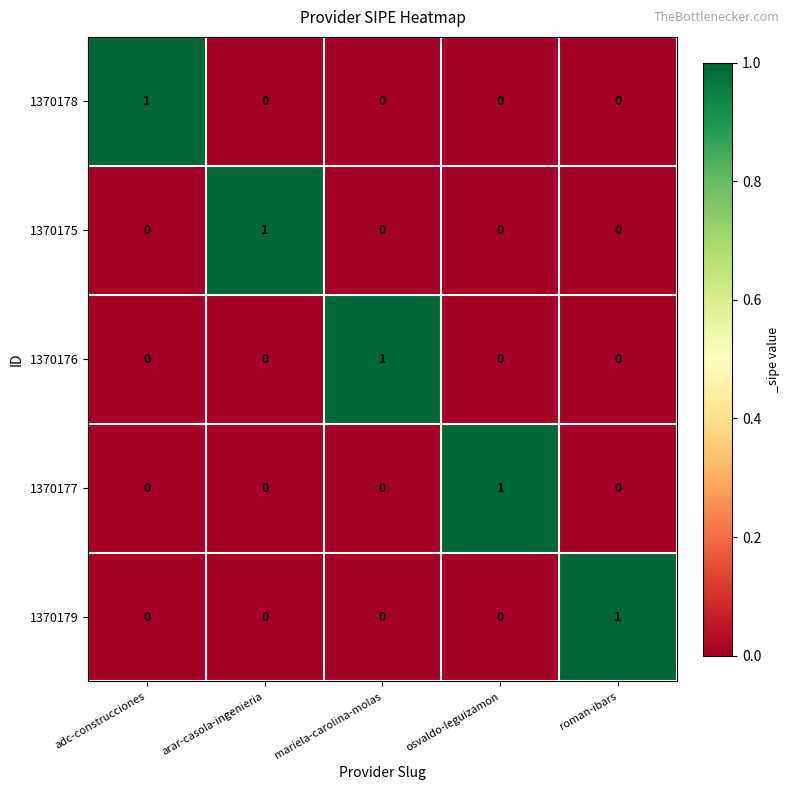

At how many categories does at least one series exceed 0?

5